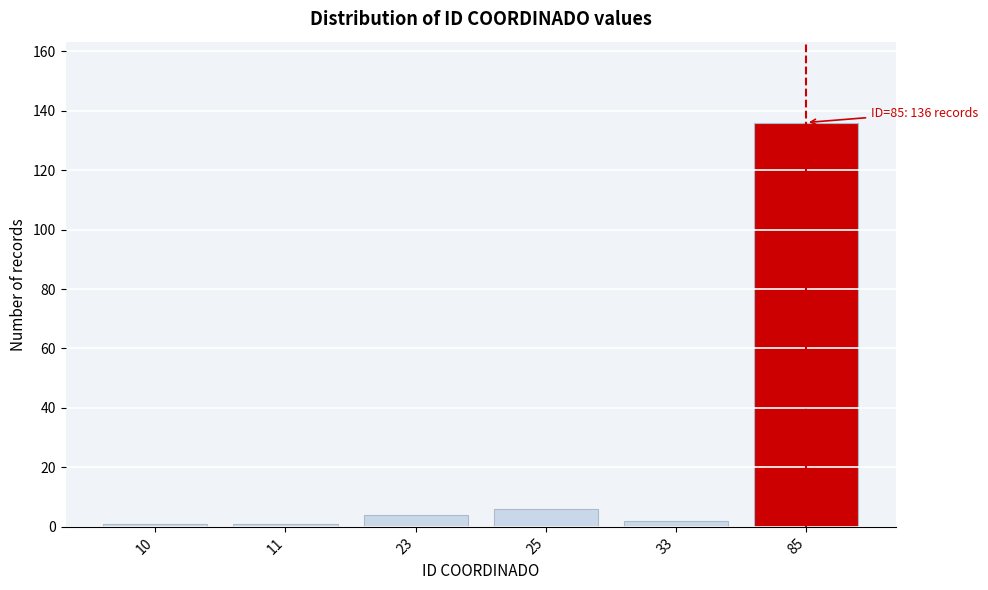

Reading left to right, transcribe all the data shown in this chart.

10=1	11=1	23=4	25=6	33=2	85=136